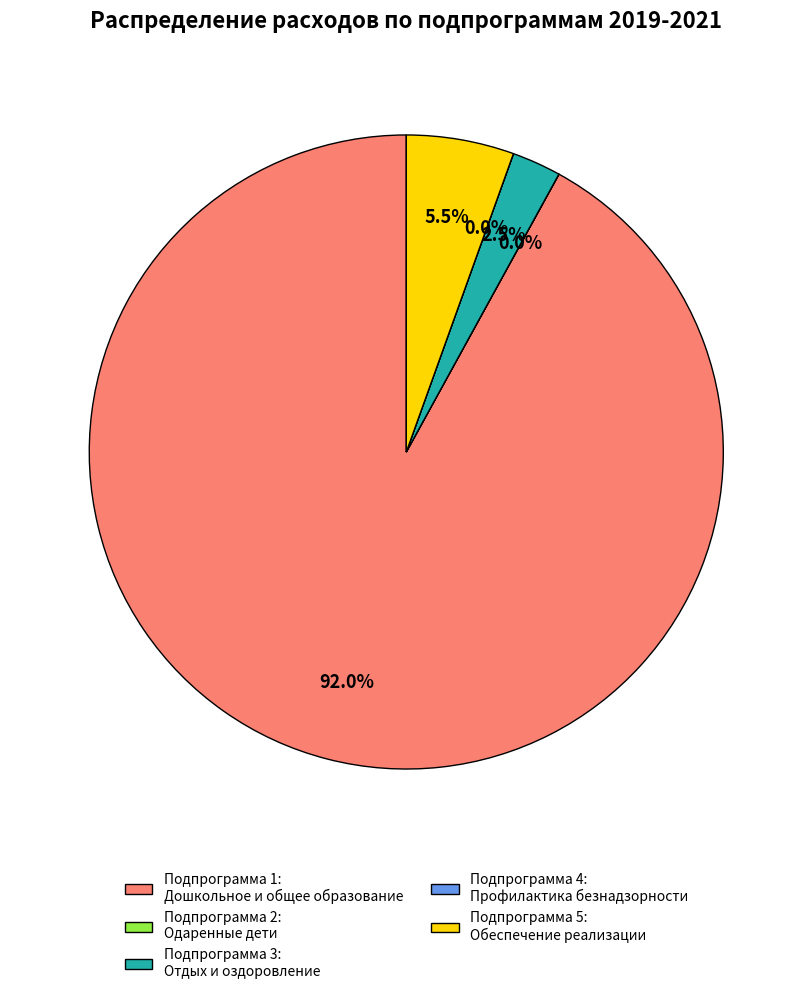

Between Подпрограмма 5: Обеспечение реализации and Подпрограмма 3: Отдых и оздоровление, which is larger?

Подпрограмма 5: Обеспечение реализации